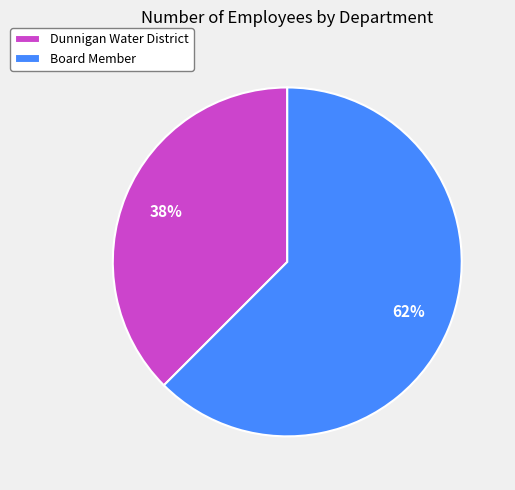

Is it true that Board Member is 71% of the pie?

False